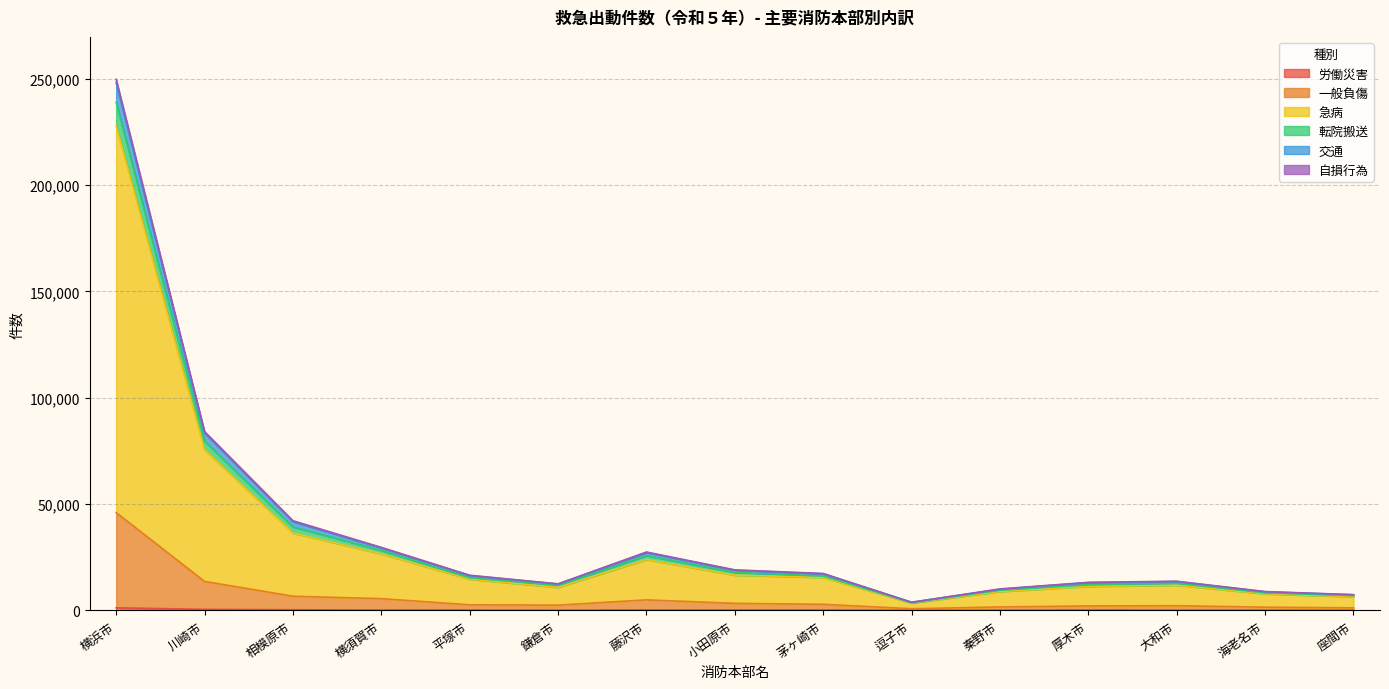

What is the maximum value shown in the chart?

249735